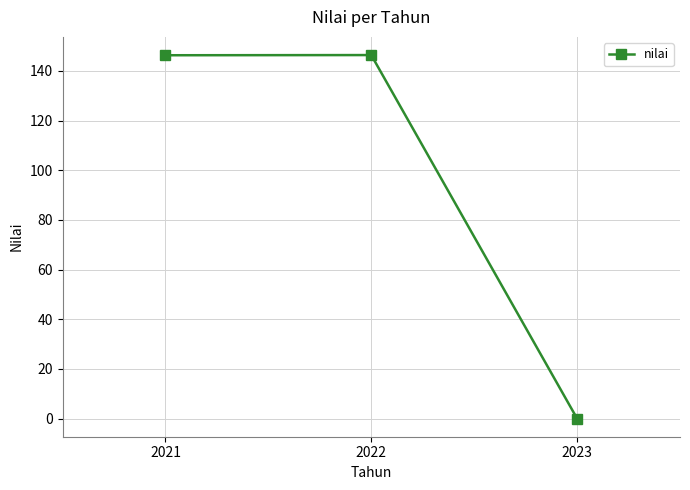

What is the value of the 2nd point from the left?

146.4